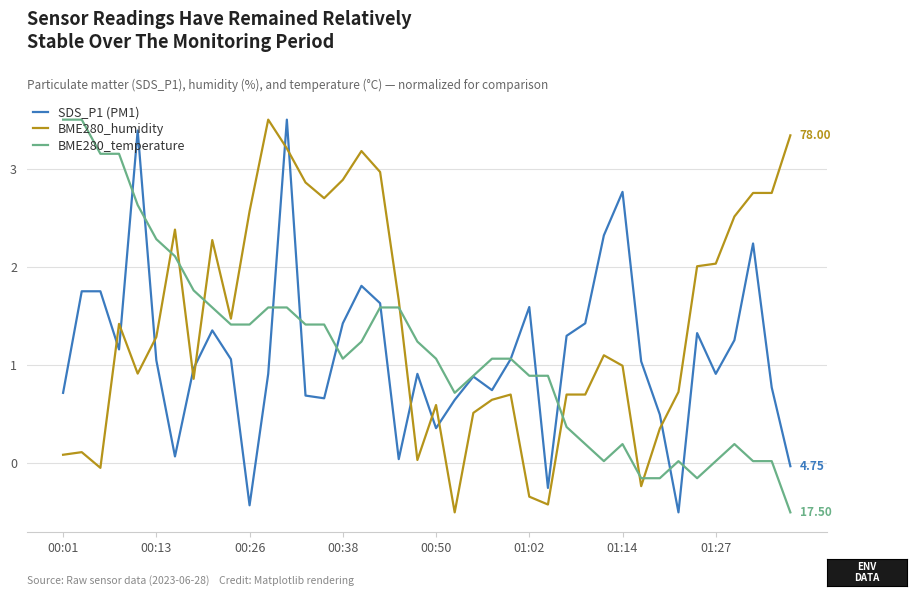

Which series has the largest total across all categories?

BME280_humidity